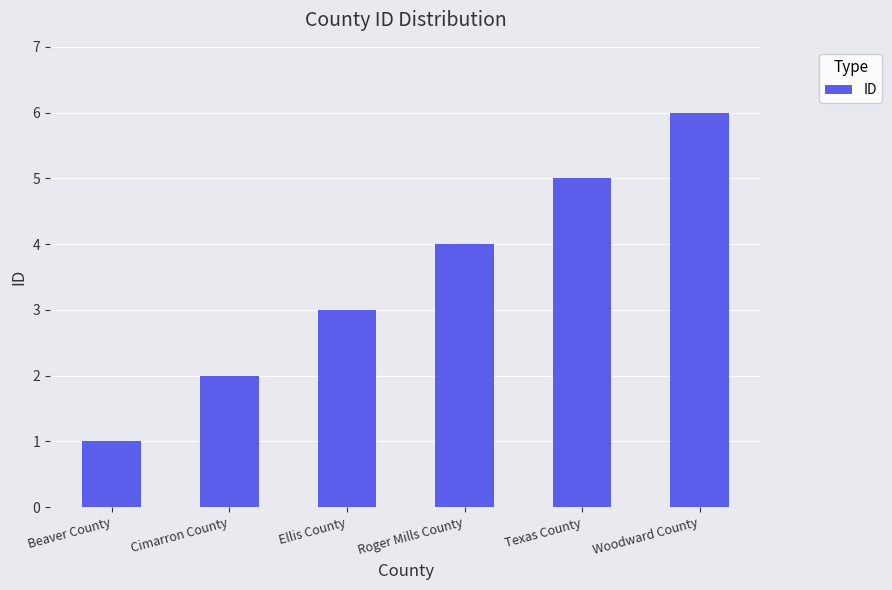

What is the change in value from Roger Mills County to Texas County?

+1